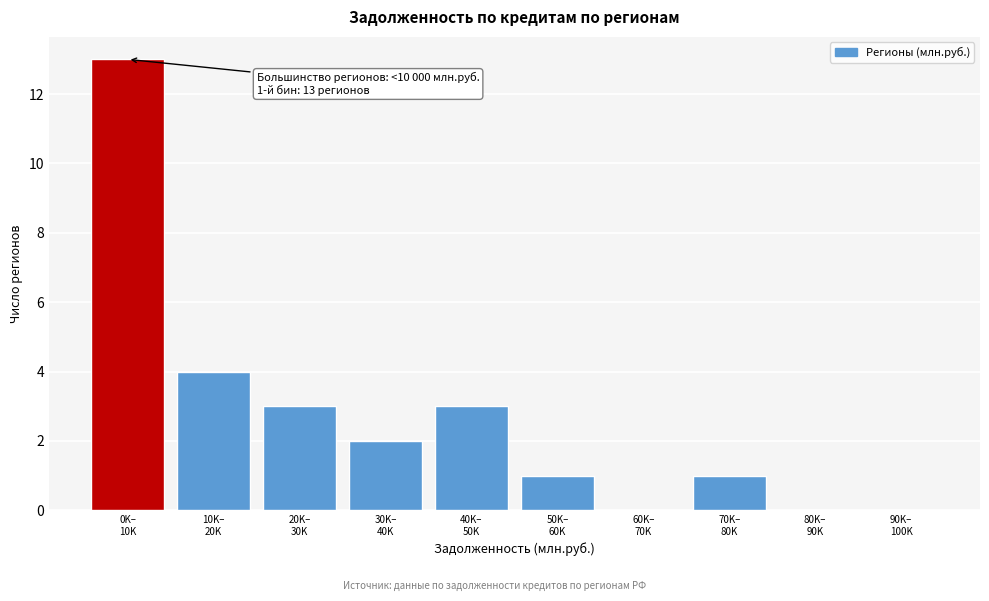

What is the greatest value displayed?

13